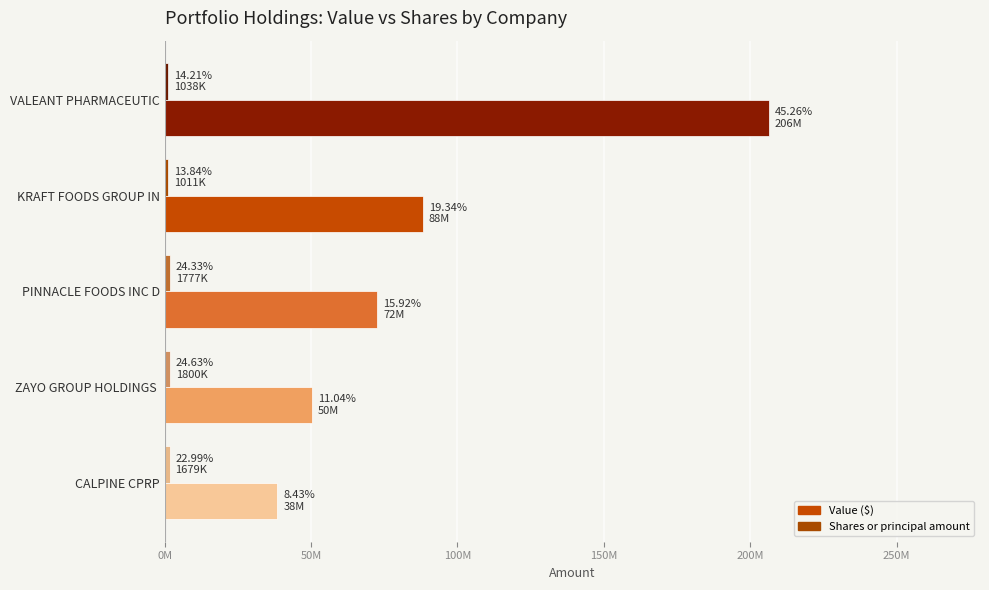

How many groups of bars are there?

5